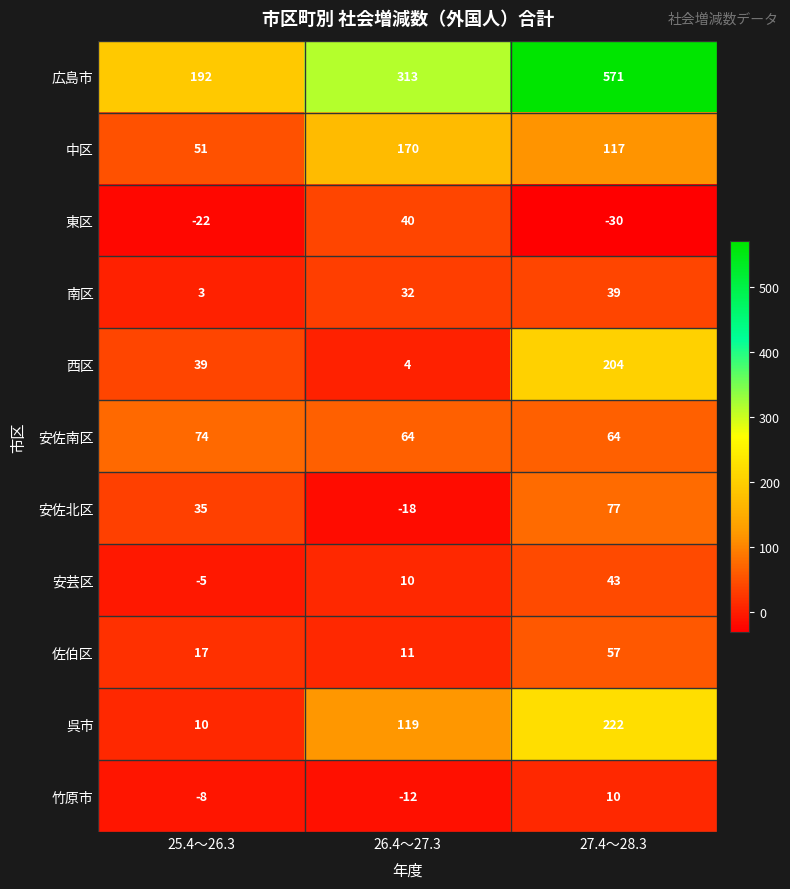

What is the difference between the maximum and minimum values in the 佐伯区 series?

46